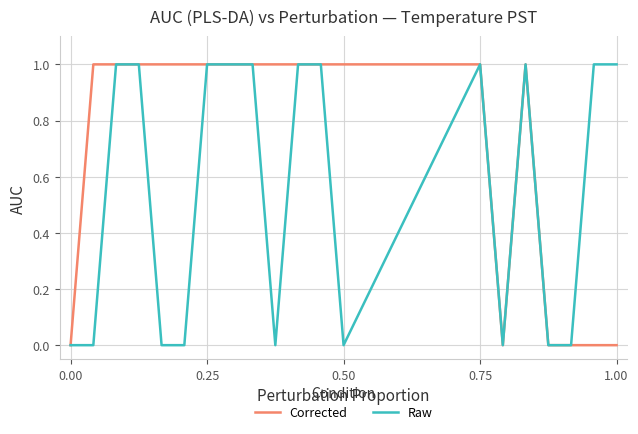

Rank the series by their average value, from highest to lowest.

Corrected, Raw